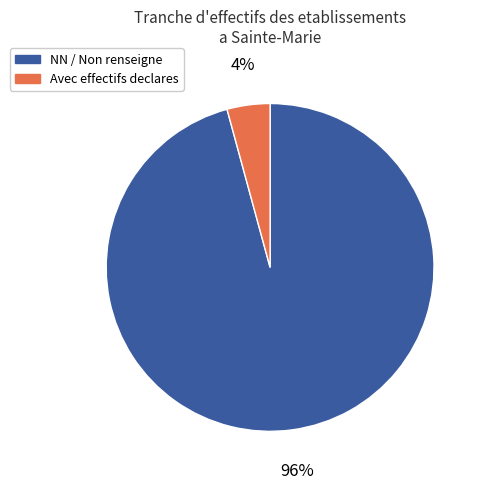

How many segments does this pie chart have?

2